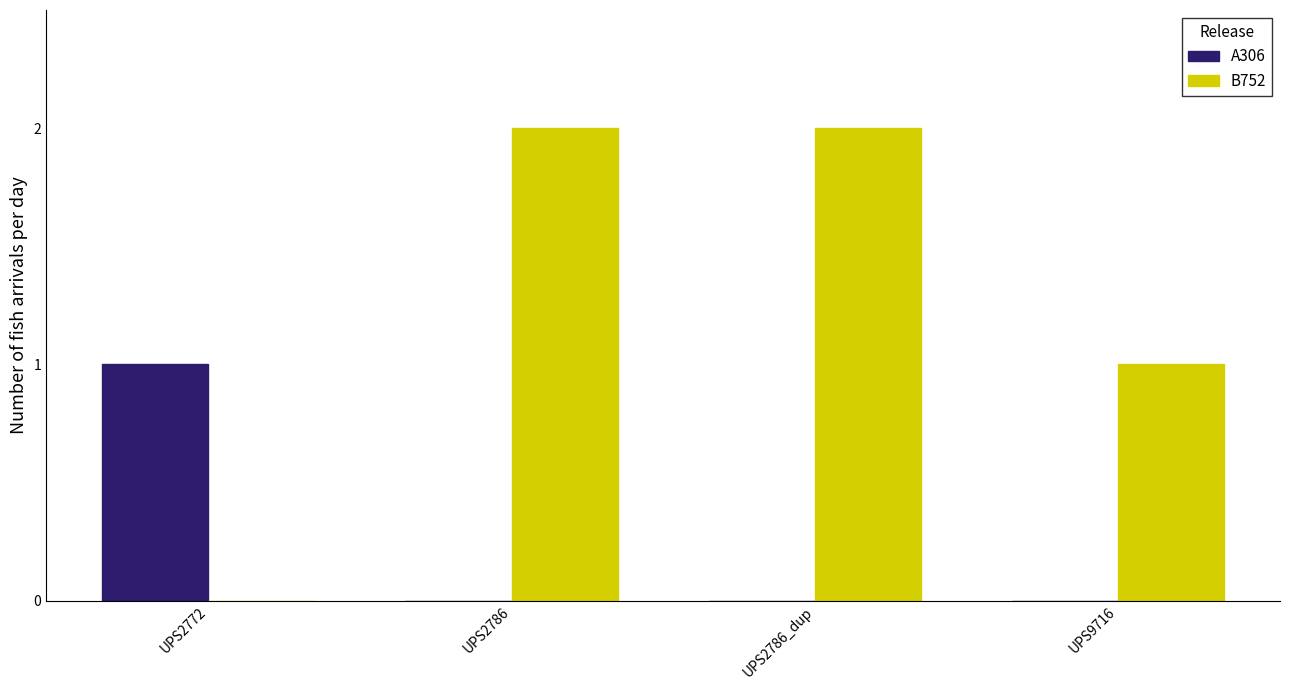

Which category has the highest value in the A306 series?

UPS2772